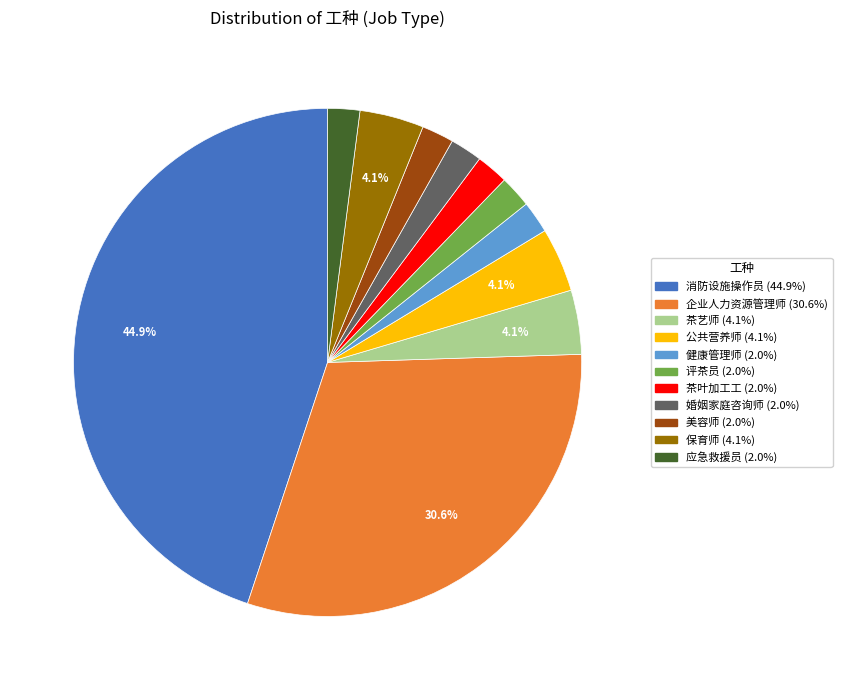

What percentage is the 保育师 slice, to the nearest percent?

4%